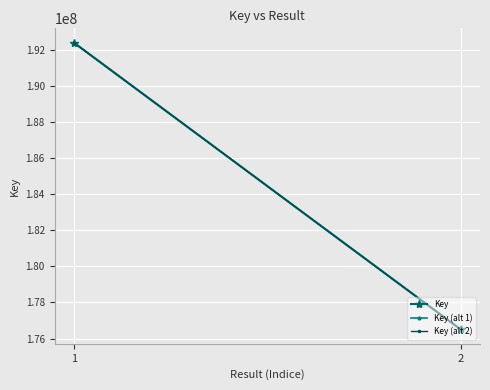

List the series in order of their overall mean, lowest first.

Key (alt 2), Key (alt 1), Key